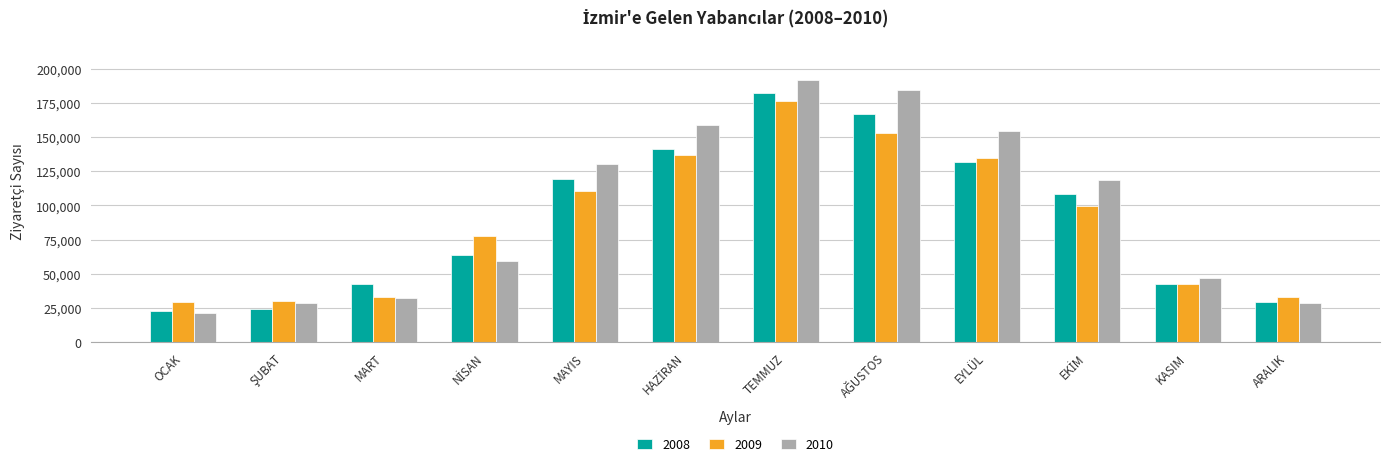

How many distinct data groups are displayed?

3